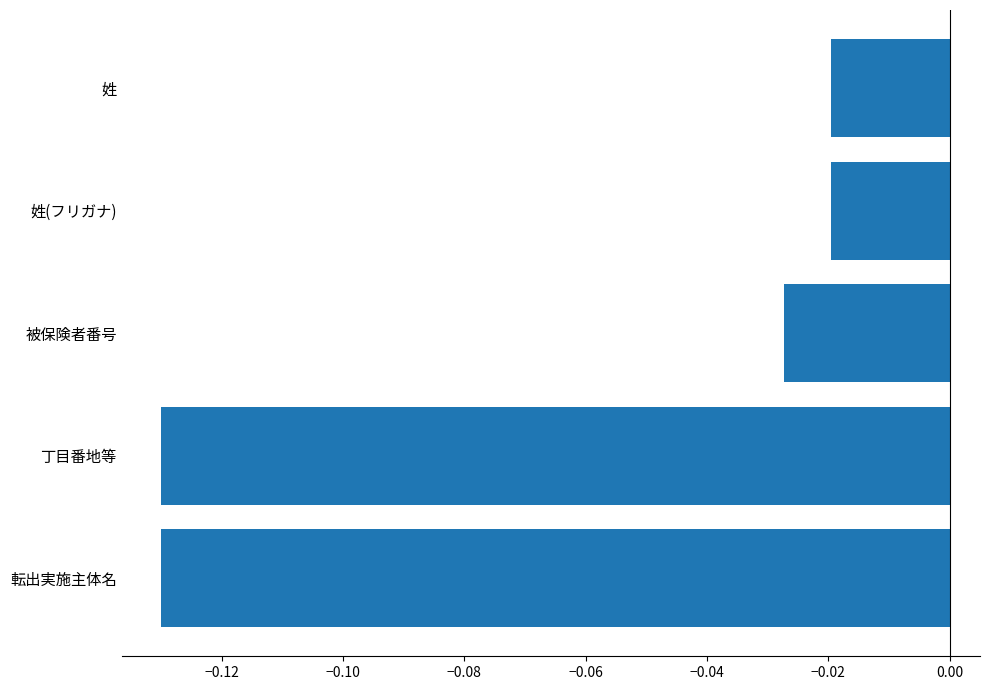

The value at 丁目番地等 is -0.2. True or false?

False